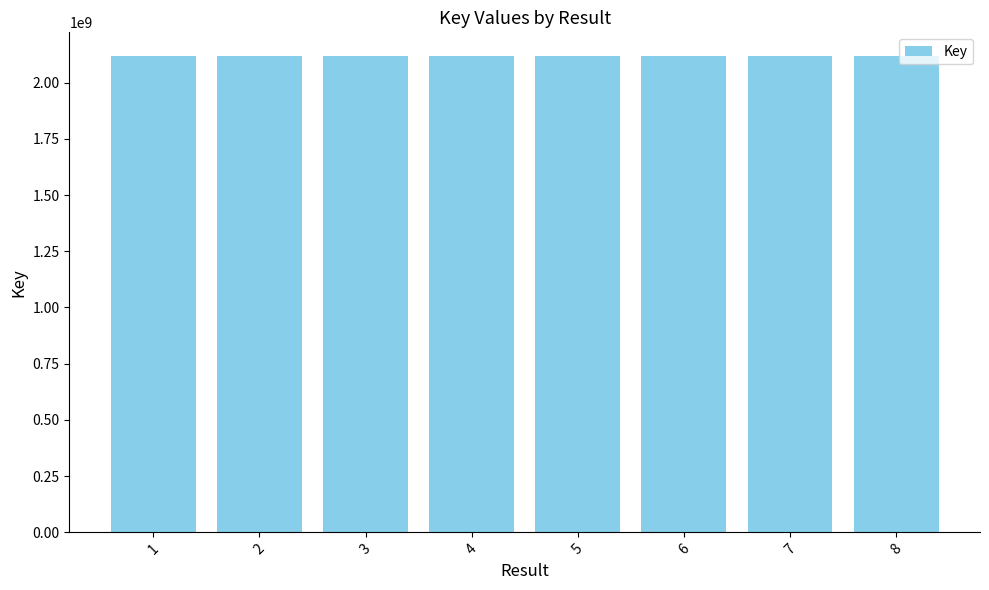

How many bars are there in total?

8